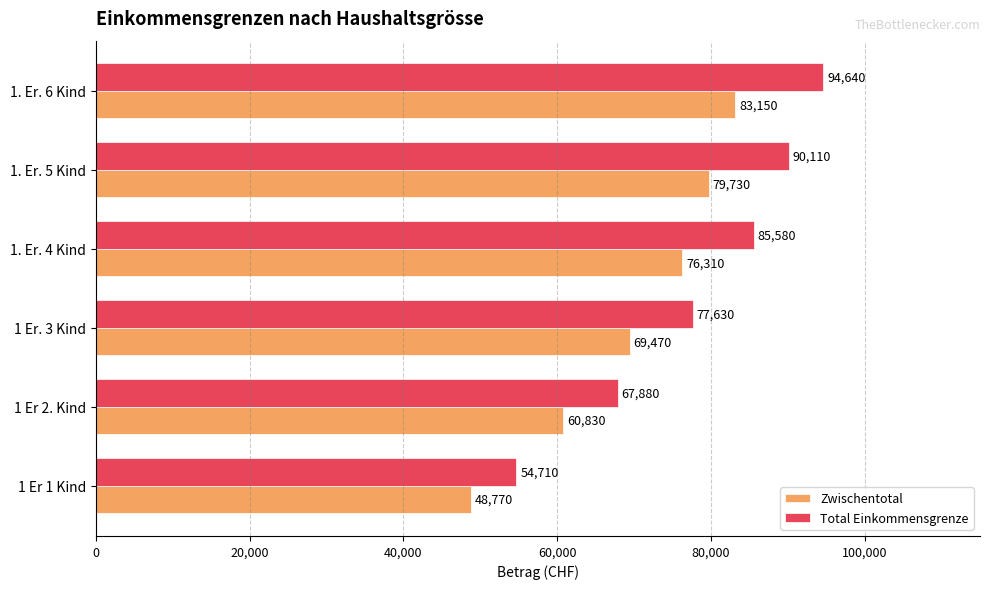

Which series has the largest range (max minus min)?

Total Einkommensgrenze